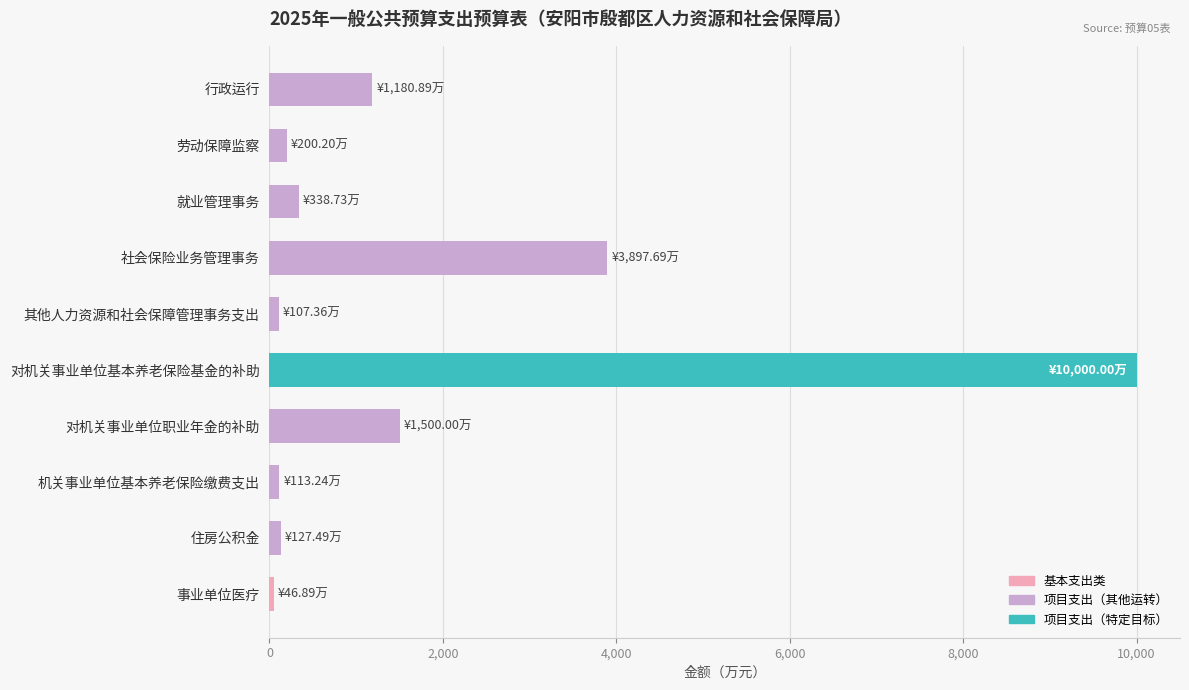

What is the label of the 10th bar from the top?

事业单位医疗